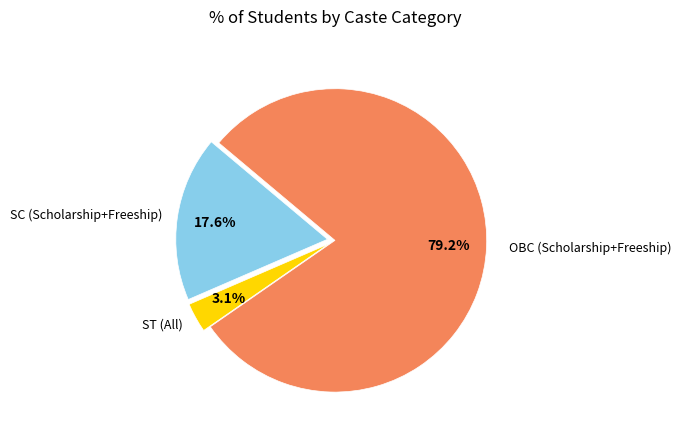

Is there a majority slice in this chart?

Yes